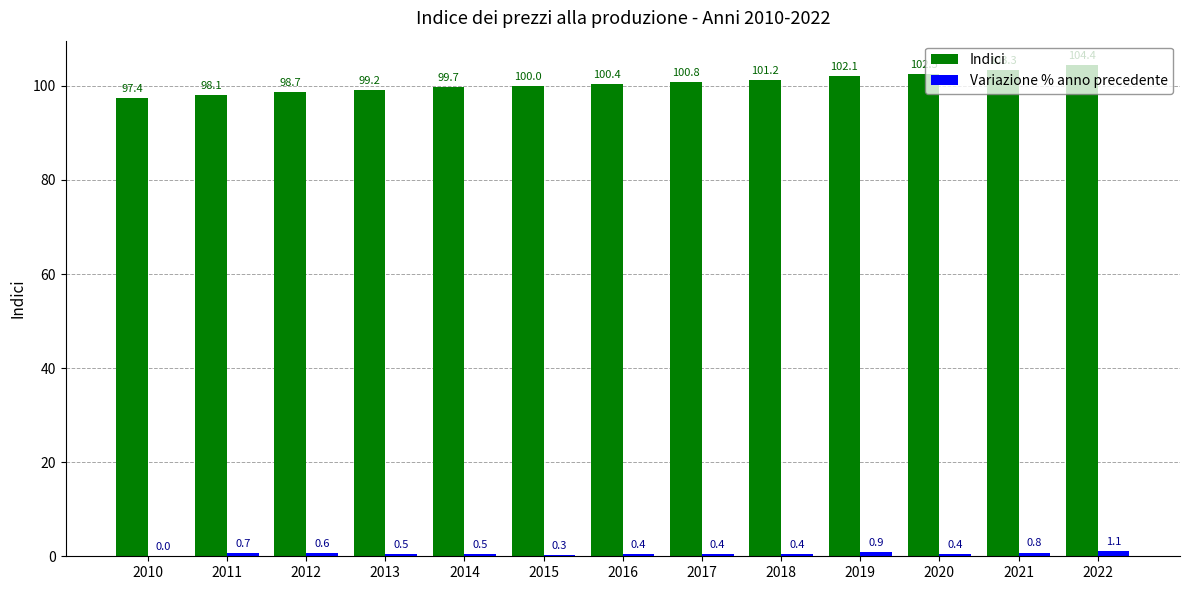

Are the bars horizontal?

No